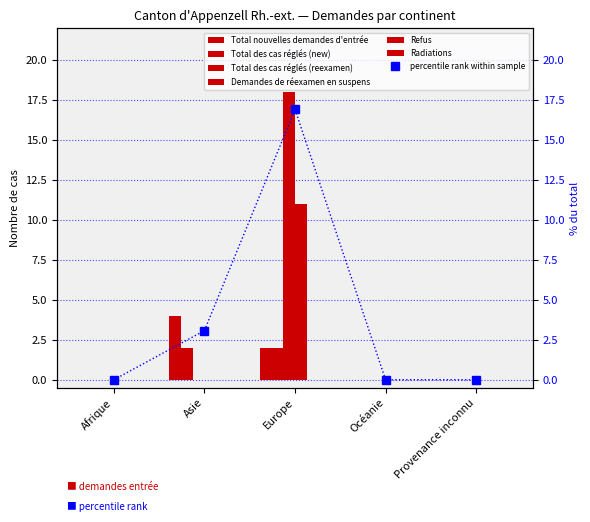

The Total des cas réglés (reexamen) series shows -11 at Afrique. True or false?

False